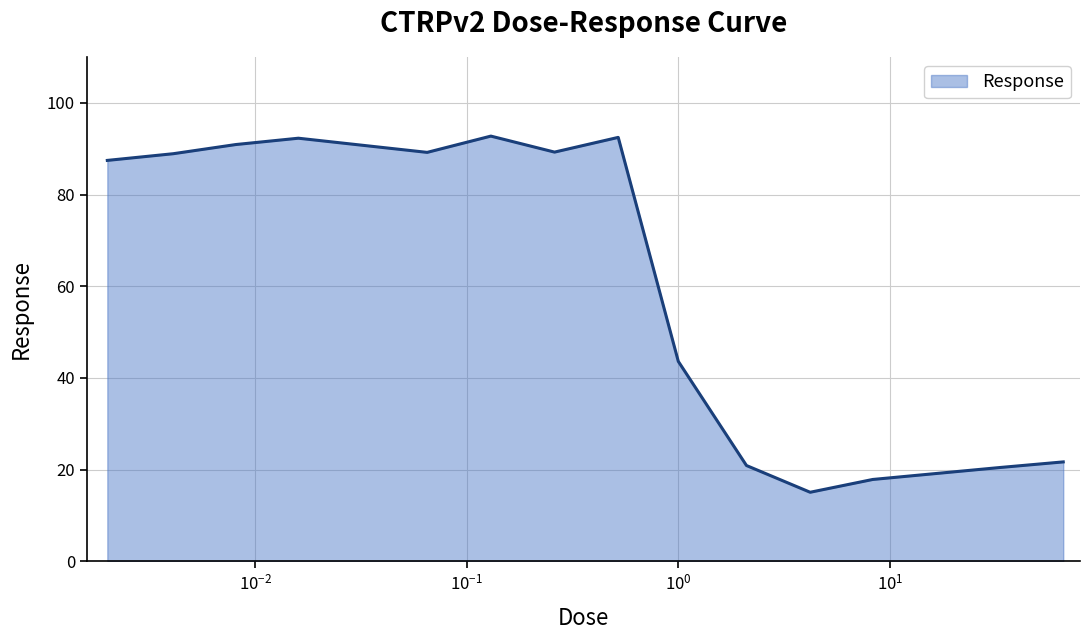

What is the greatest value displayed?

92.8